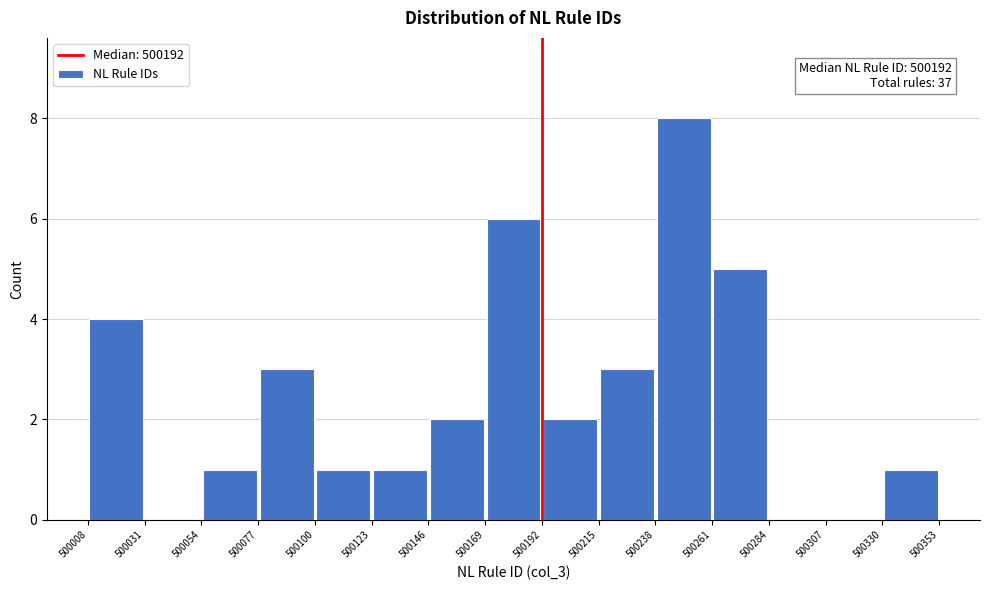

Over which range of the x-axis is the bar tallest?

500238 to 500261